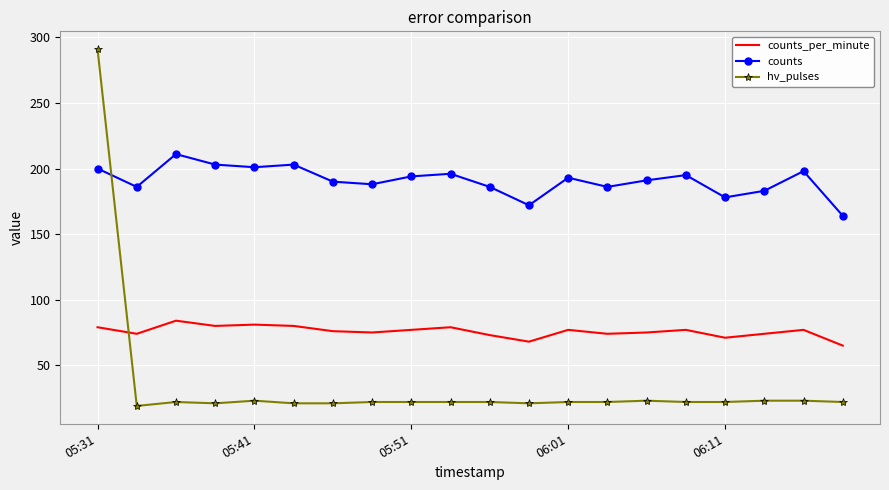

True or false: counts and counts_per_minute intersect in this chart.

False